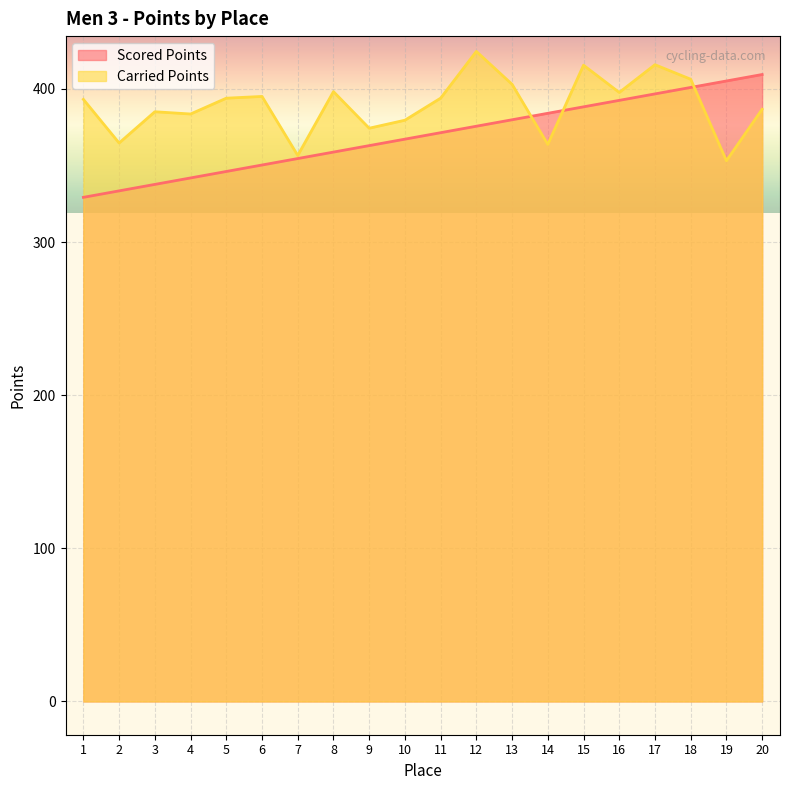

Which label corresponds to the smallest value in the chart?

1